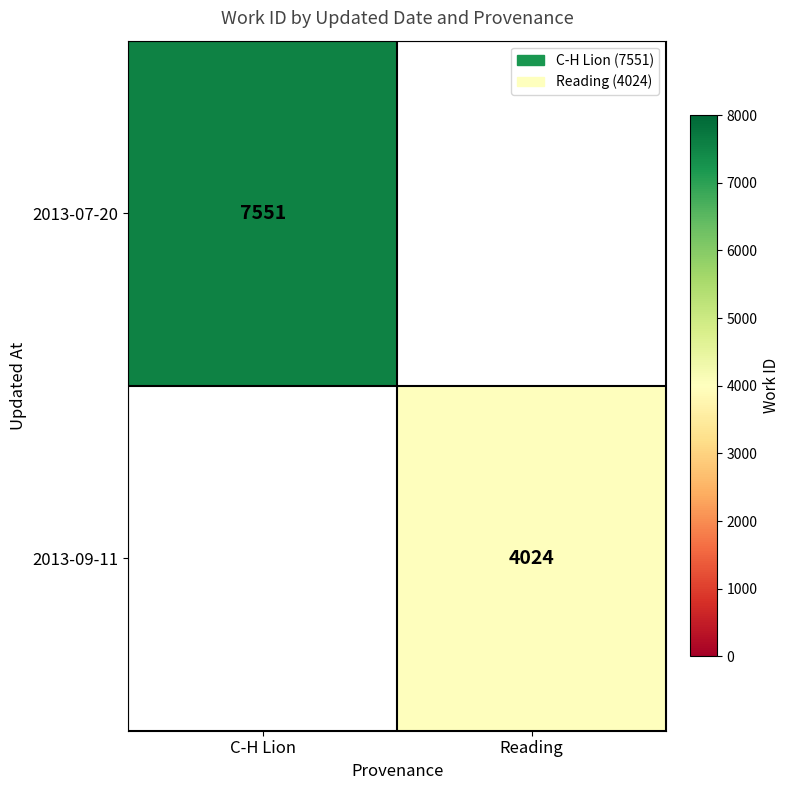

Is it true that 2013-07-20 equals 13004 at C-H Lion?

False